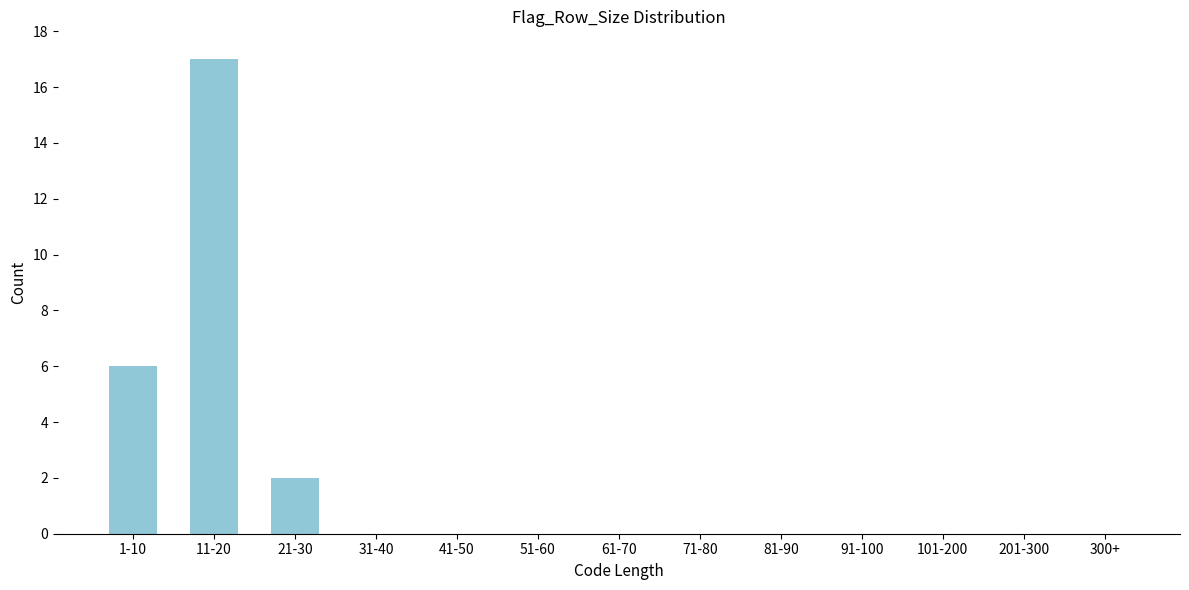

Reading left to right, what are all the values shown in this chart?

1-10=6	11-20=17	21-30=2	31-40=0	41-50=0	51-60=0	61-70=0	71-80=0	81-90=0	91-100=0	101-200=0	201-300=0	300+=0